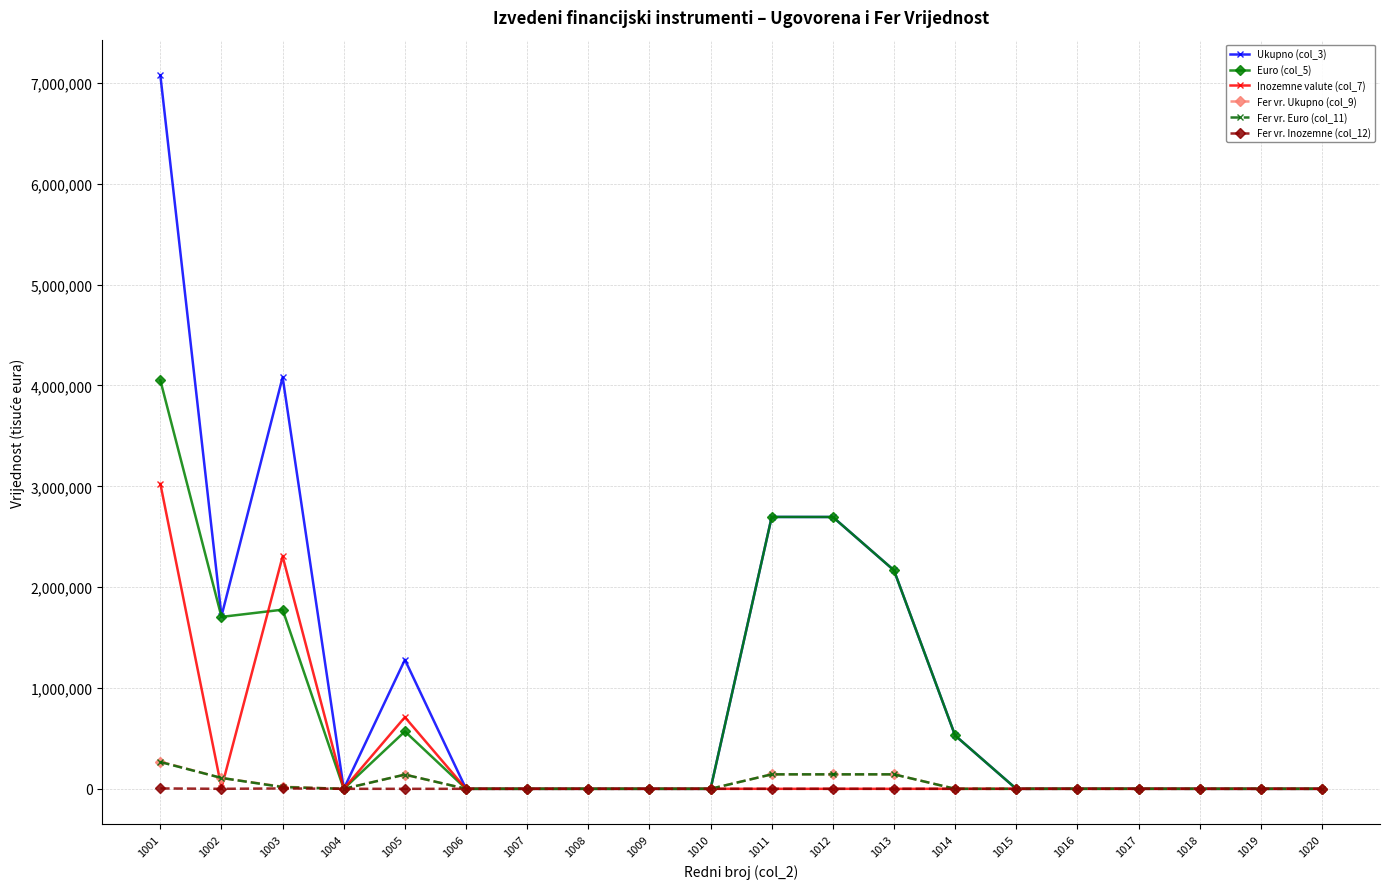

Is this an area chart (filled region under the line)?

No